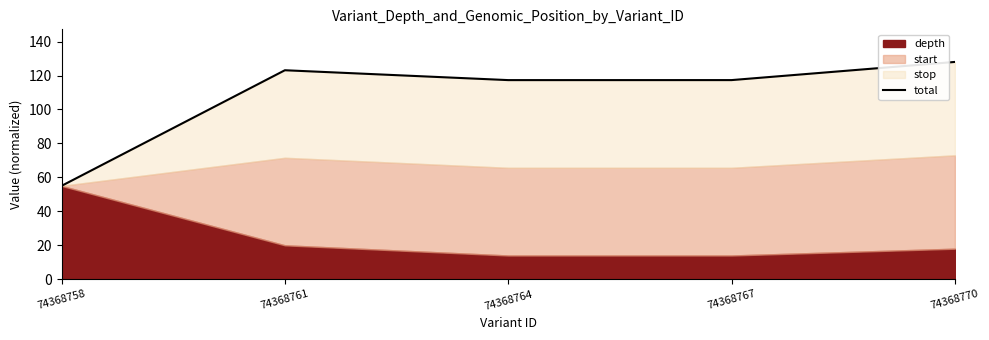

Approximately how many times larger is the value at 74368764 compared to 74368767?

1.0